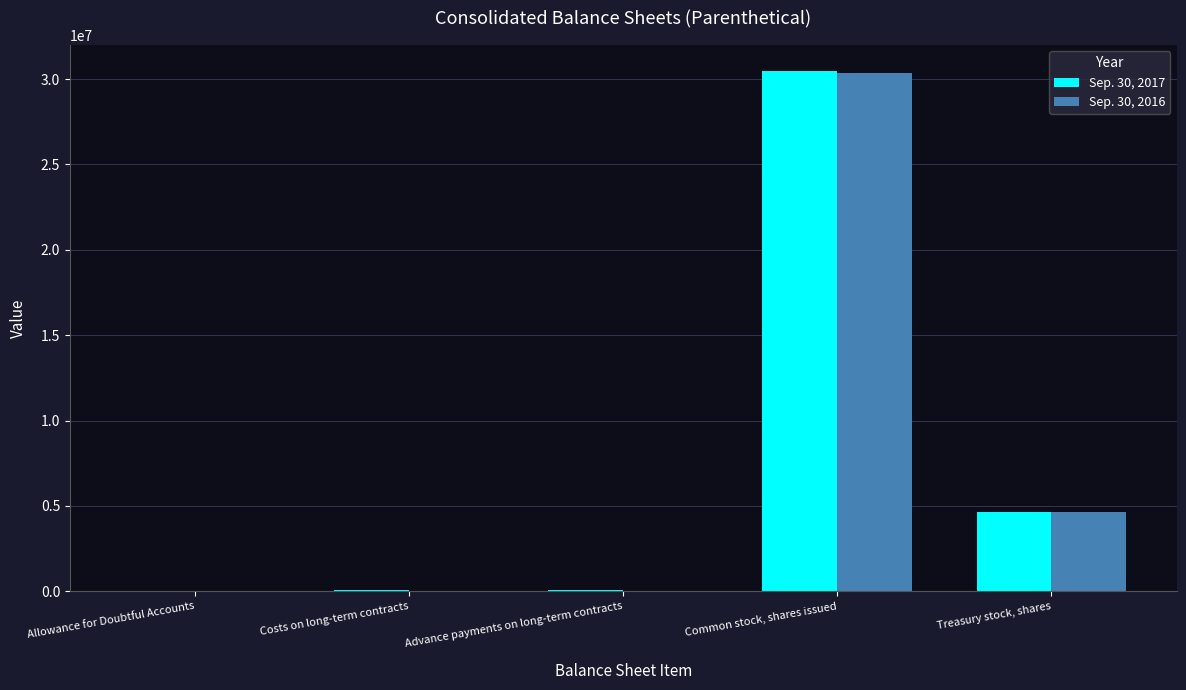

How many groups of bars are there?

5